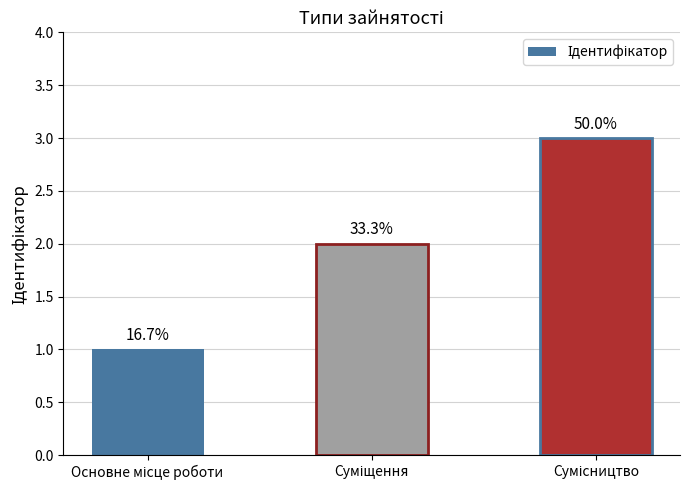

What is the label of the 1st bar from the left?

Основне місце роботи